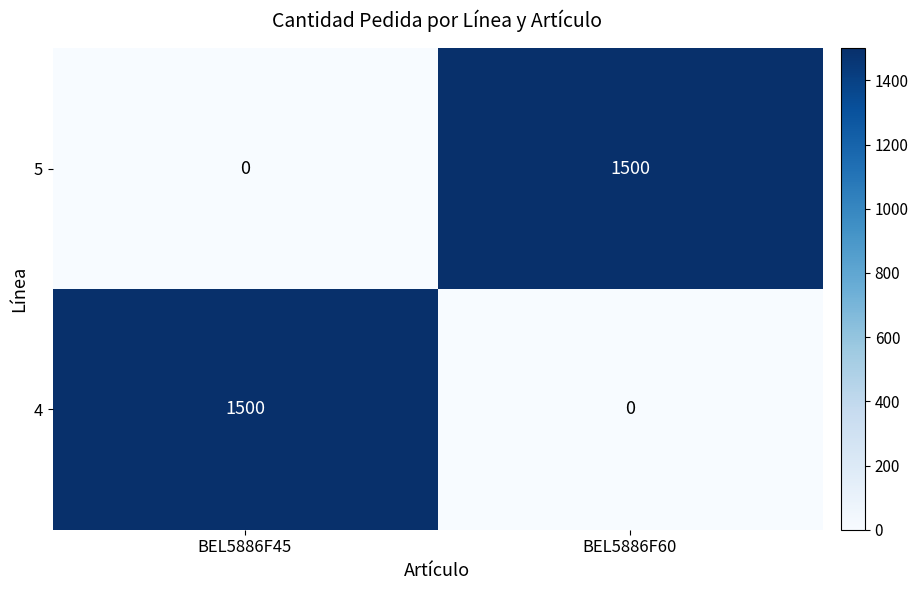

What is the average value of the 4 series?

750